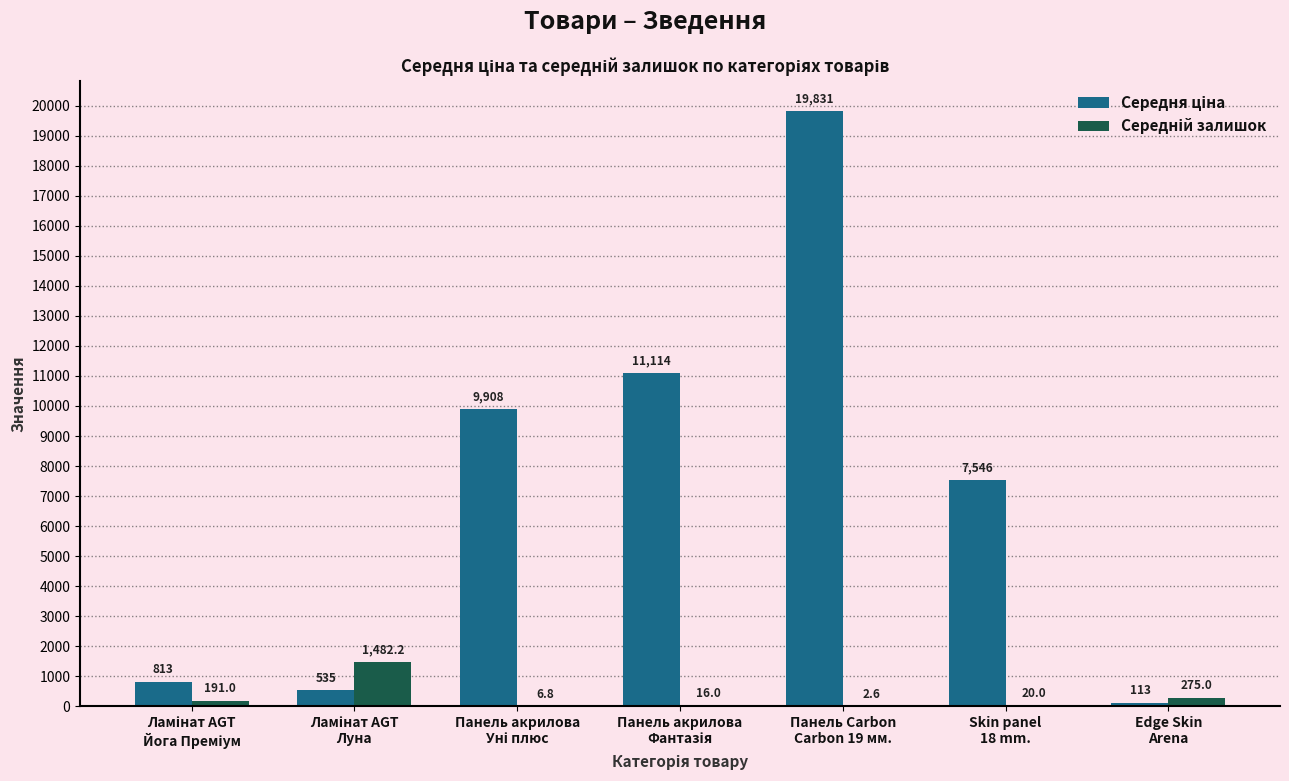

What is the maximum value shown in the chart?

19831.1